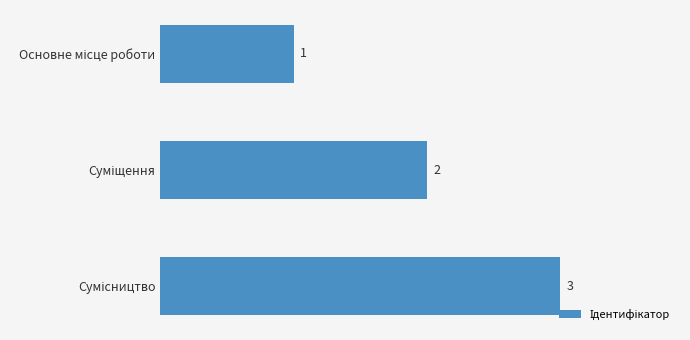

What is the maximum value shown in the chart?

3